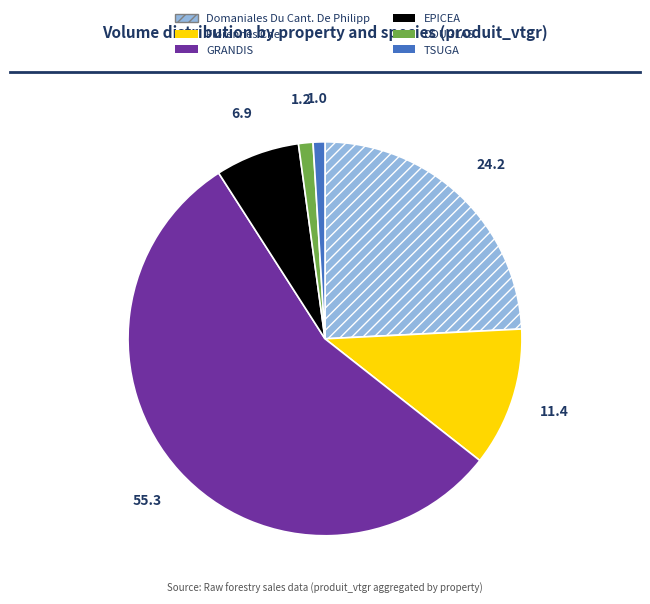

Count the number of slices in the pie.

6